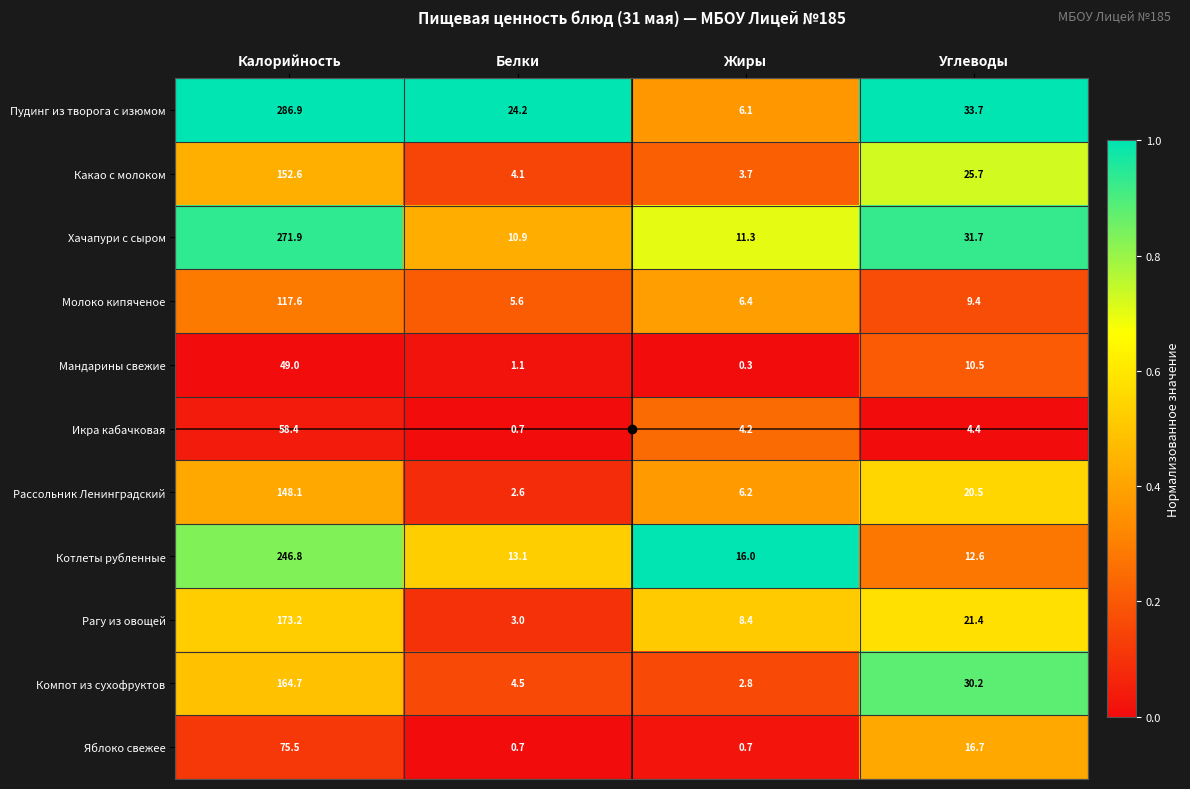

The value of Яблоко свежее at Калорийность is 99.5. True or false?

False